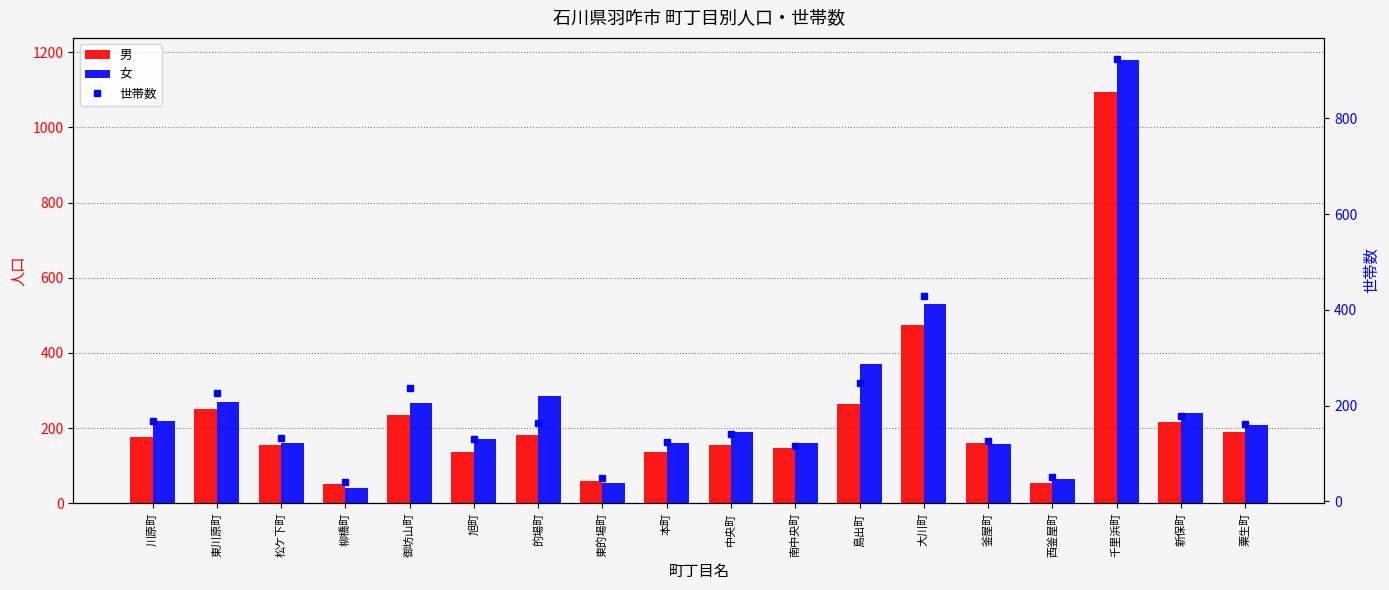

What is the sum of the 世帯数 values at 柳橋町 and 新保町?

218